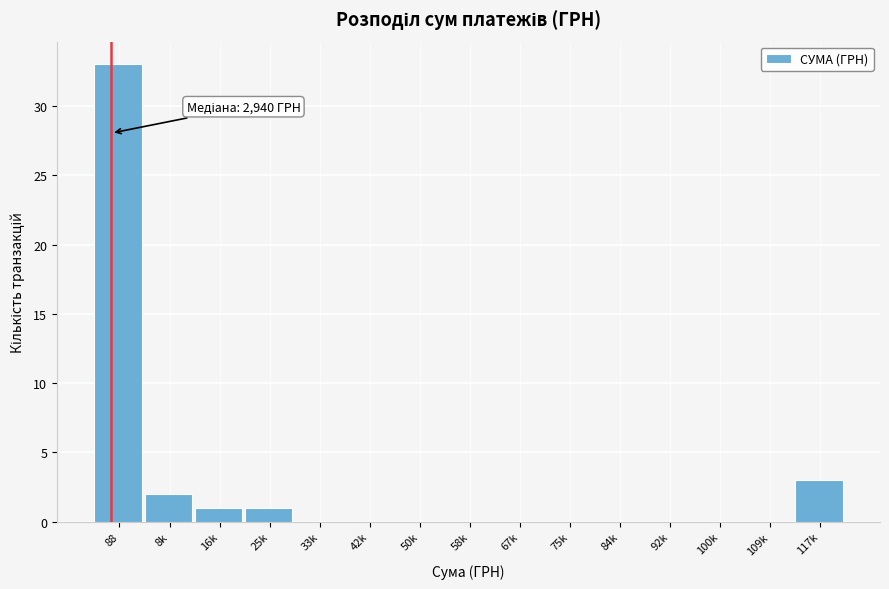

Reading left to right, extract all data points from this chart.

88=33	8k=2	16k=1	25k=1	33k=0	42k=0	50k=0	58k=0	67k=0	75k=0	84k=0	92k=0	100k=0	109k=0	117k=3